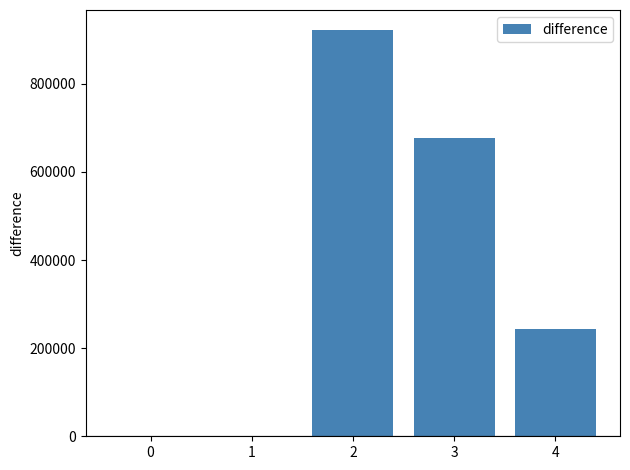

What is the sum of all values?

1843074